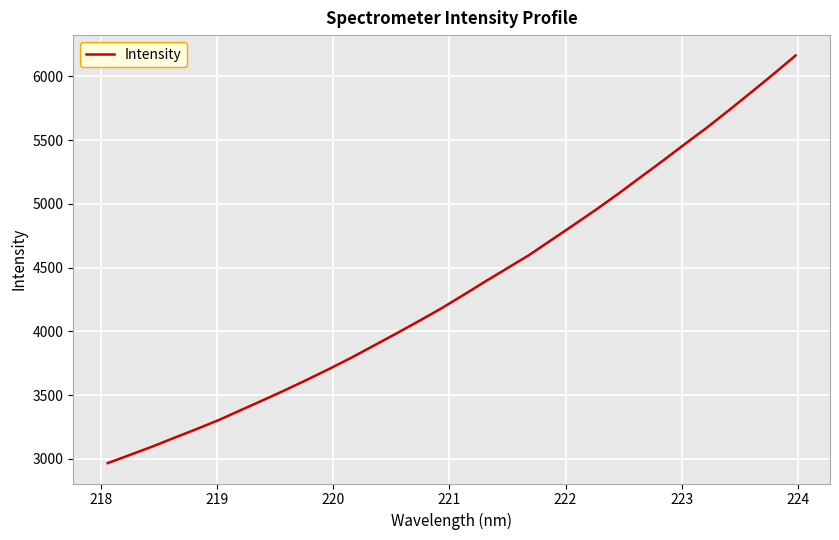

Reading left to right, what are all the values shown in this chart?

2967.2	3031.2	3096.5	3165.6	3234.1	3304.9	3383.2	3461.2	3540.5	3623.0	3708.1	3796.5	3890.0	3983.8	4079.7	4177.8	4283.2	4390.8	4495.6	4600.7	4718.2	4835.6	4954.9	5078.9	5208.1	5336.5	5468.4	5597.9	5734.9	5875.3	6017.3	6163.2